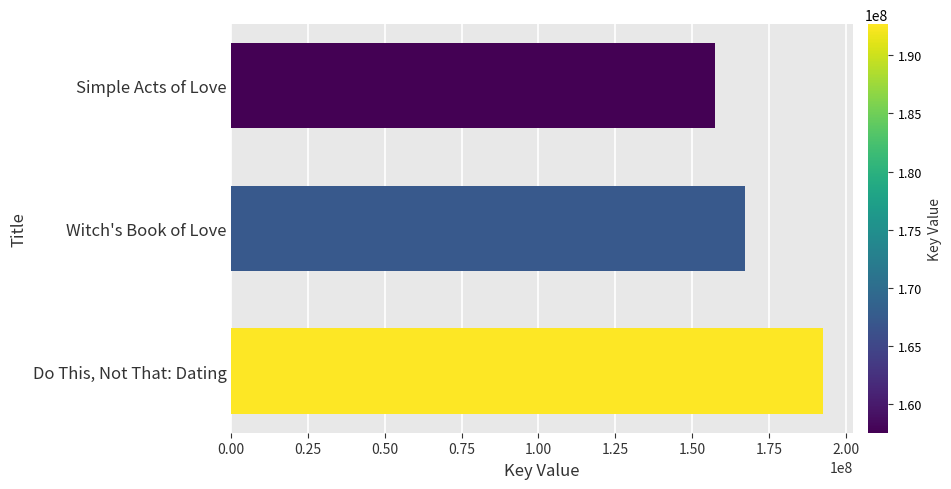

What is the average value?

172511504